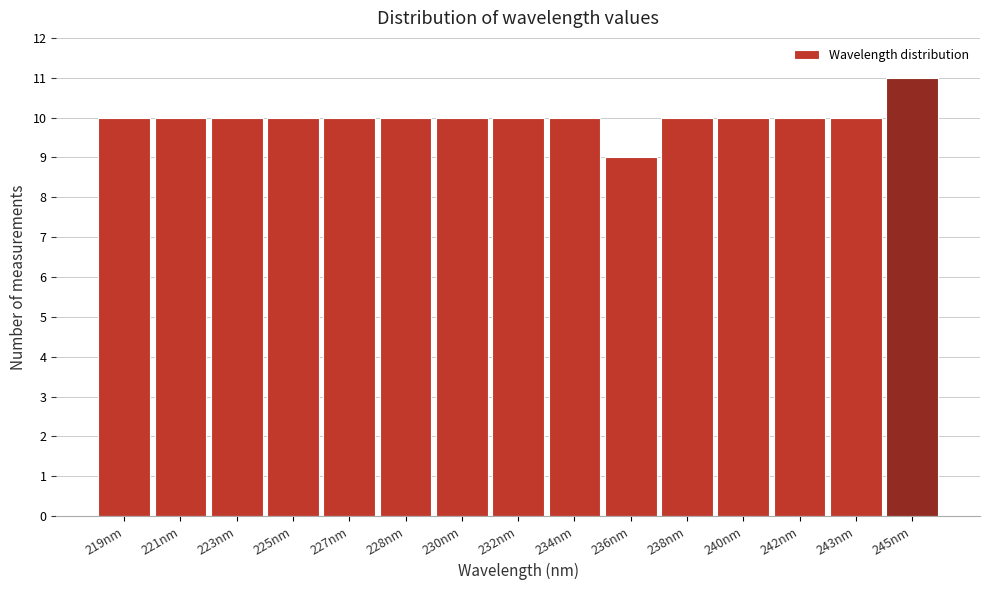

Reading left to right, extract all data points from this chart.

219nm=10	221nm=10	223nm=10	225nm=10	227nm=10	228nm=10	230nm=10	232nm=10	234nm=10	236nm=9	238nm=10	240nm=10	242nm=10	243nm=10	245nm=11